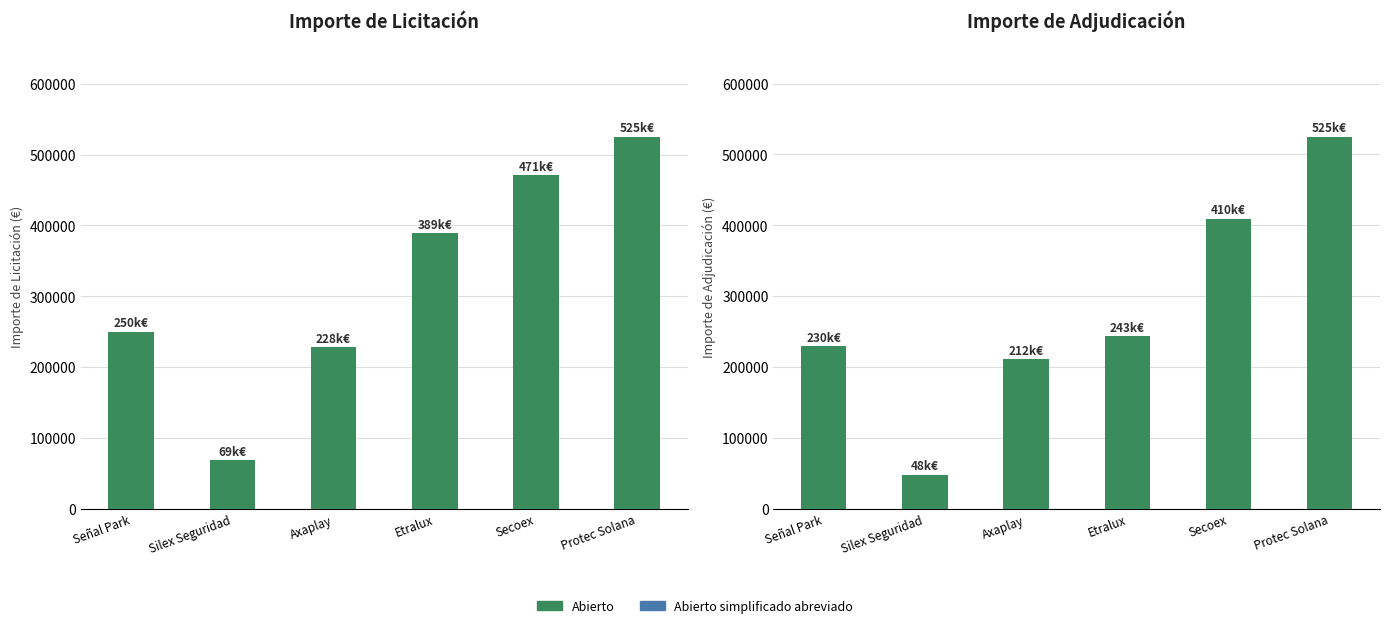

Rank the series by their maximum value, from highest to lowest.

Abierto, Abierto simplificado abreviado